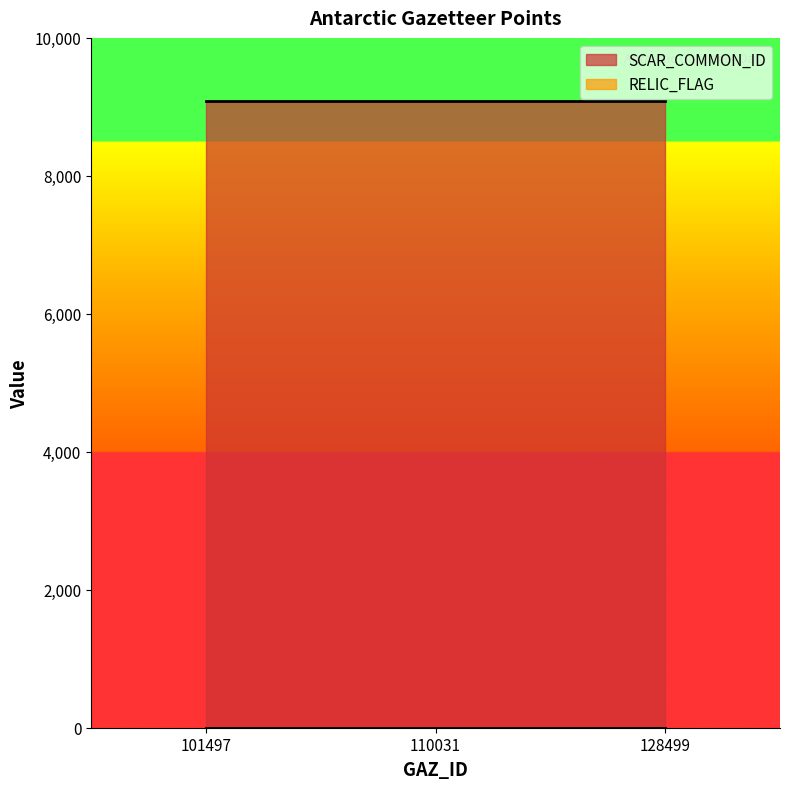

Does the chart have visible grid lines?

No